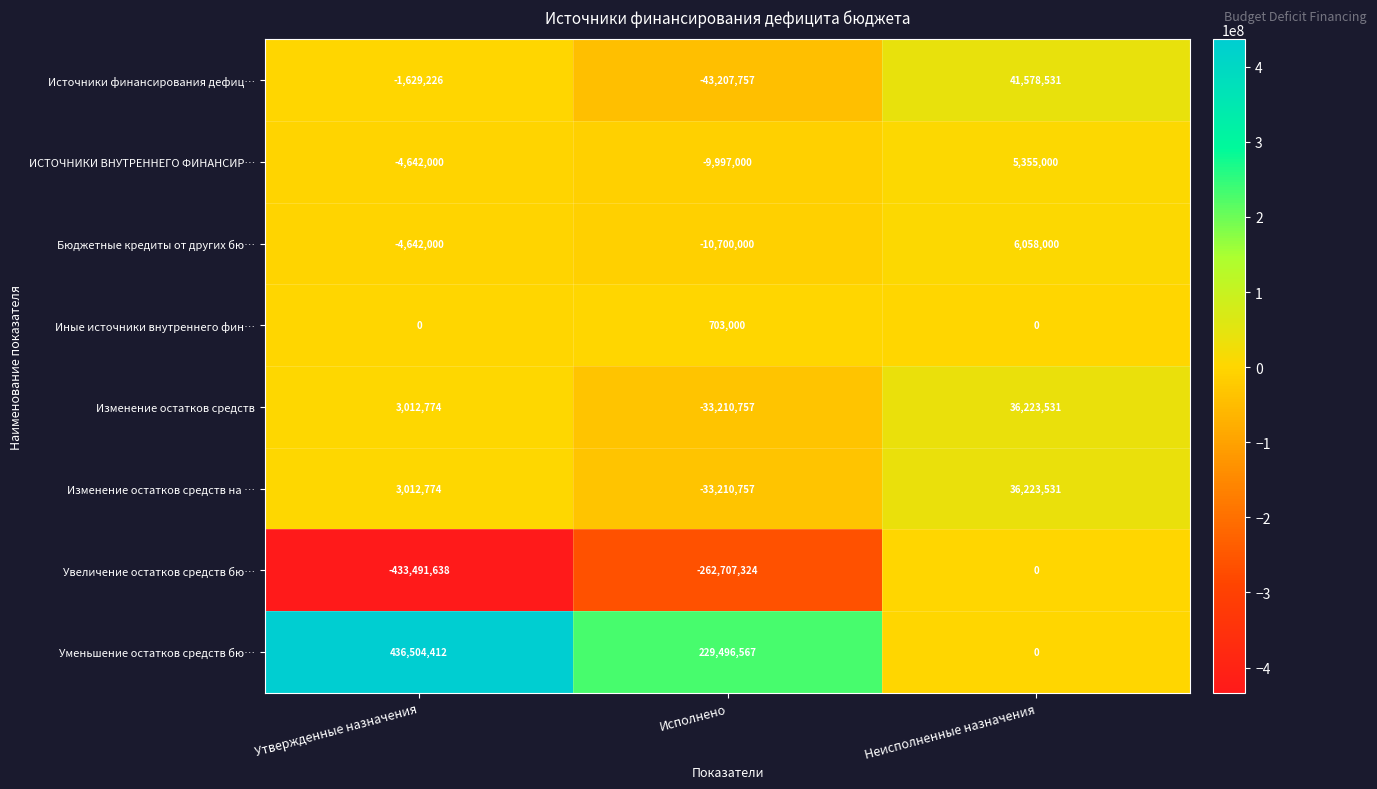

How many negative values does the Источники финансирования дефиц… series have?

2